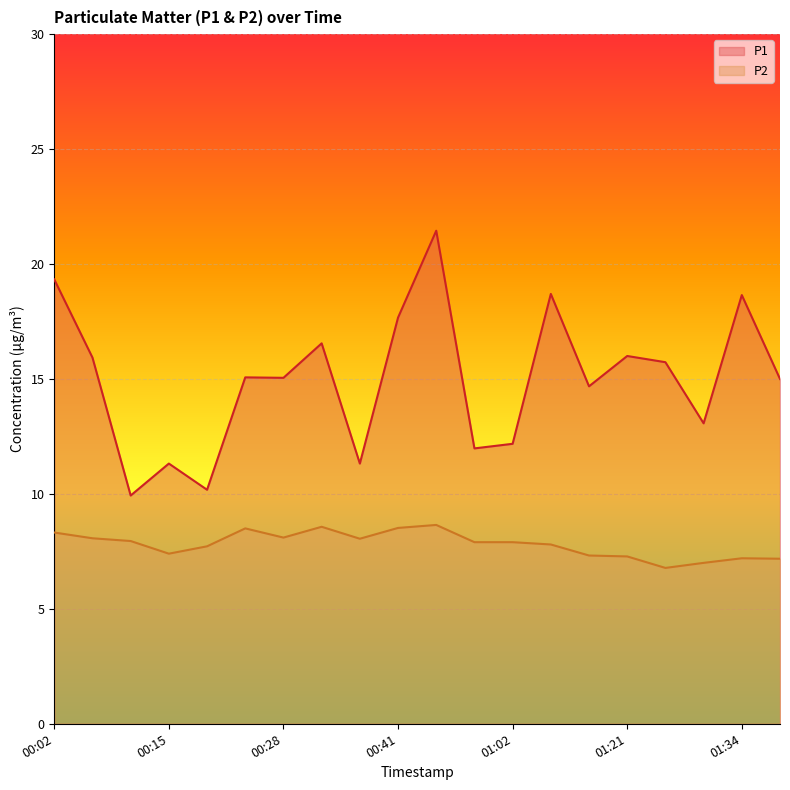

Does the chart display data point markers on the line(s)?

No